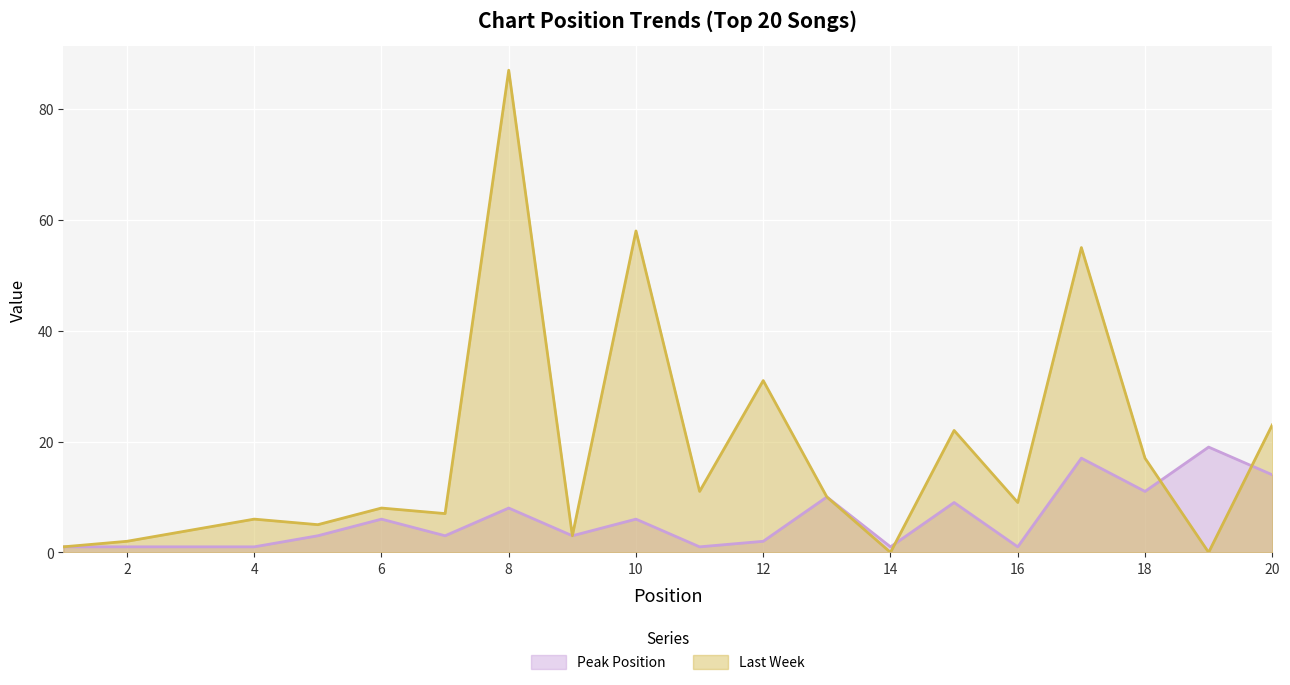

Where is Peak Position nearest to the value 10?

13